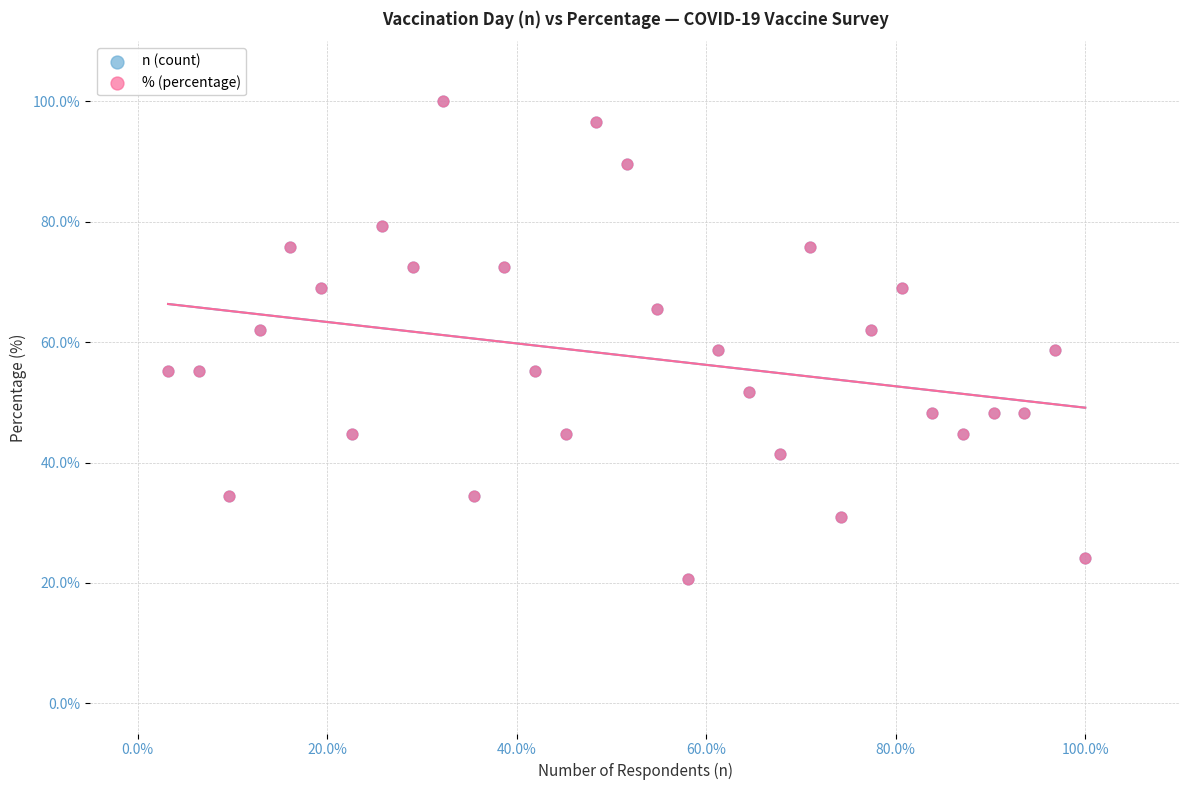

What are all the series names shown in the legend?

n (count), % (percentage)